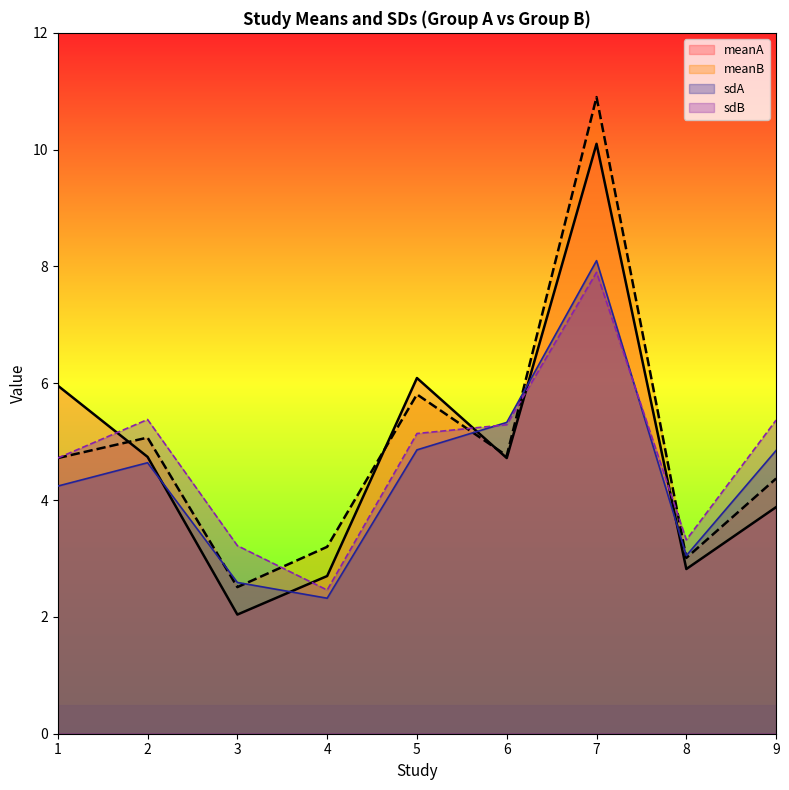

The value of sdB at 4 is 2.5. True or false?

True